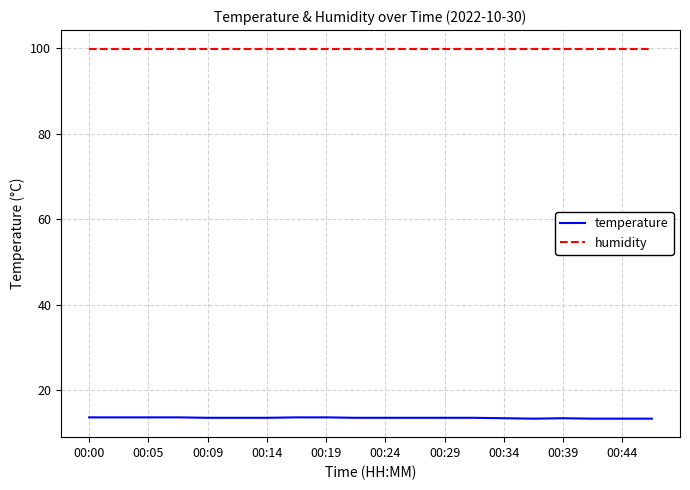

What is the smallest value displayed?

13.3